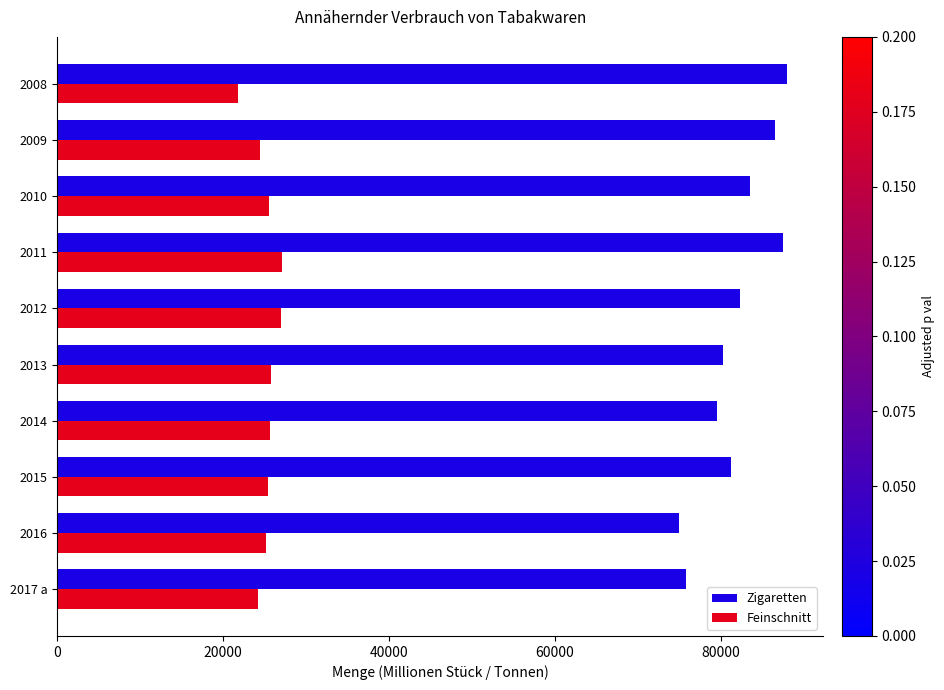

Which series has the widest spread of values?

Zigaretten